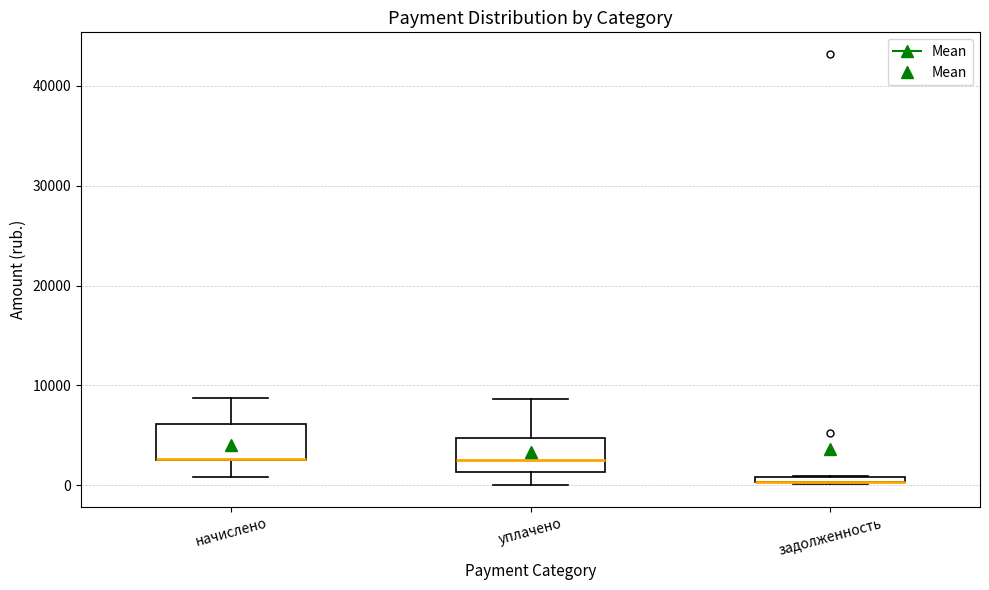

Where is the upper edge of the box for задолженность on the y-axis? The values are not printed on the chart, so give them approximately, as read against the axis.

1000